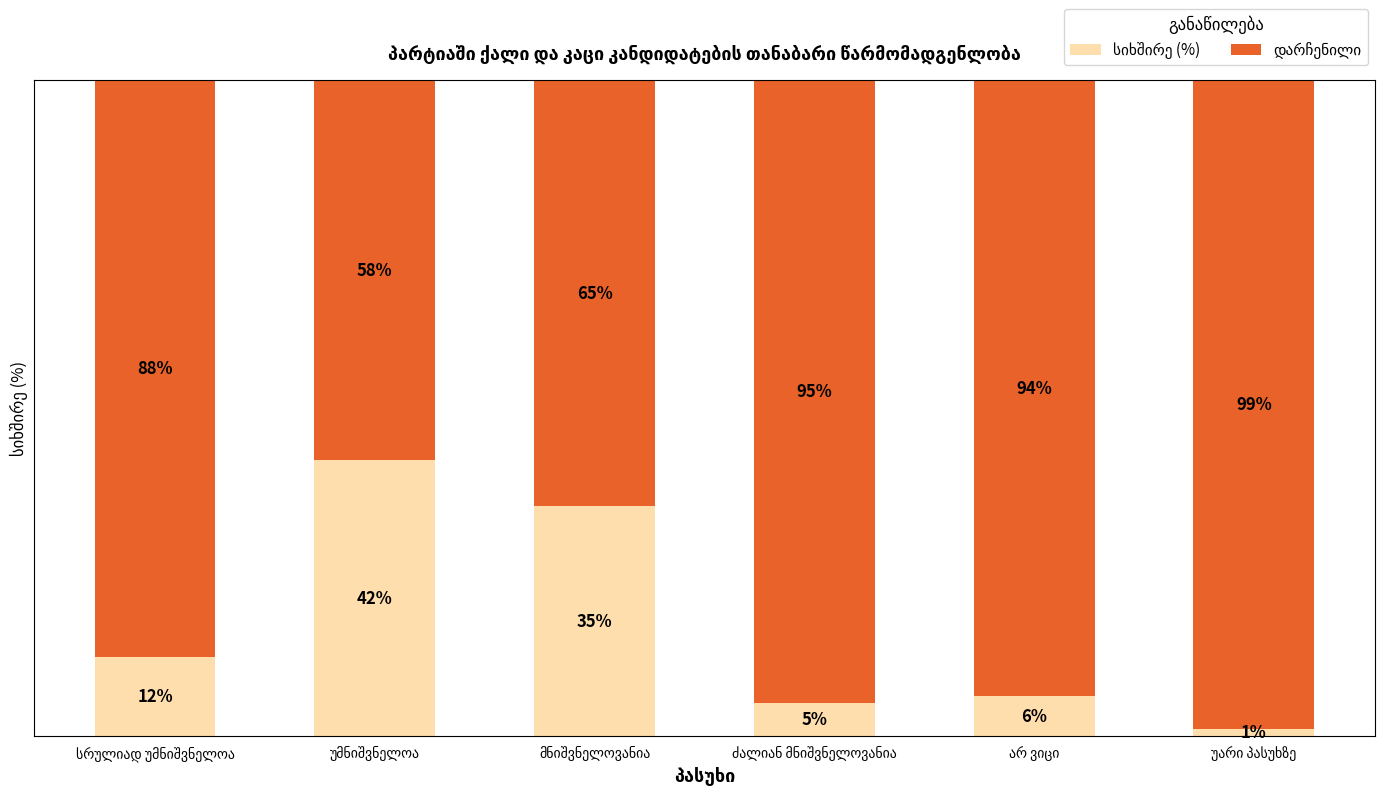

Reading left to right, transcribe all the data shown in this chart.

სიხშირე (%): 12	42	35	5	6	1
დარჩენილი: 88	58	65	95	94	99